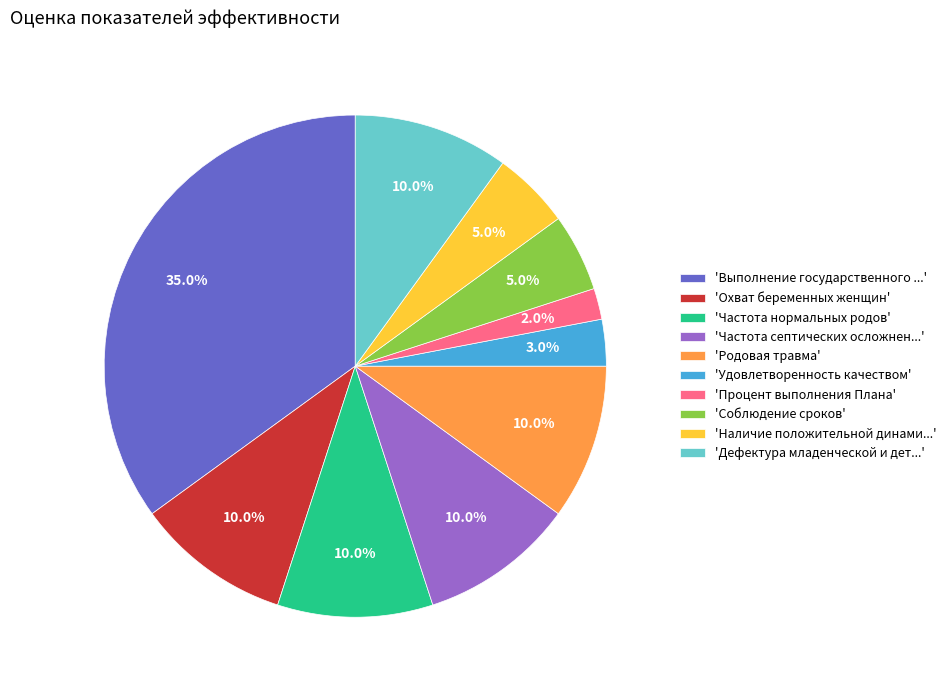

What is the ratio of the value at 'Удовлетворенность качеством' to the value at 'Охват беременных женщин'?

0.3